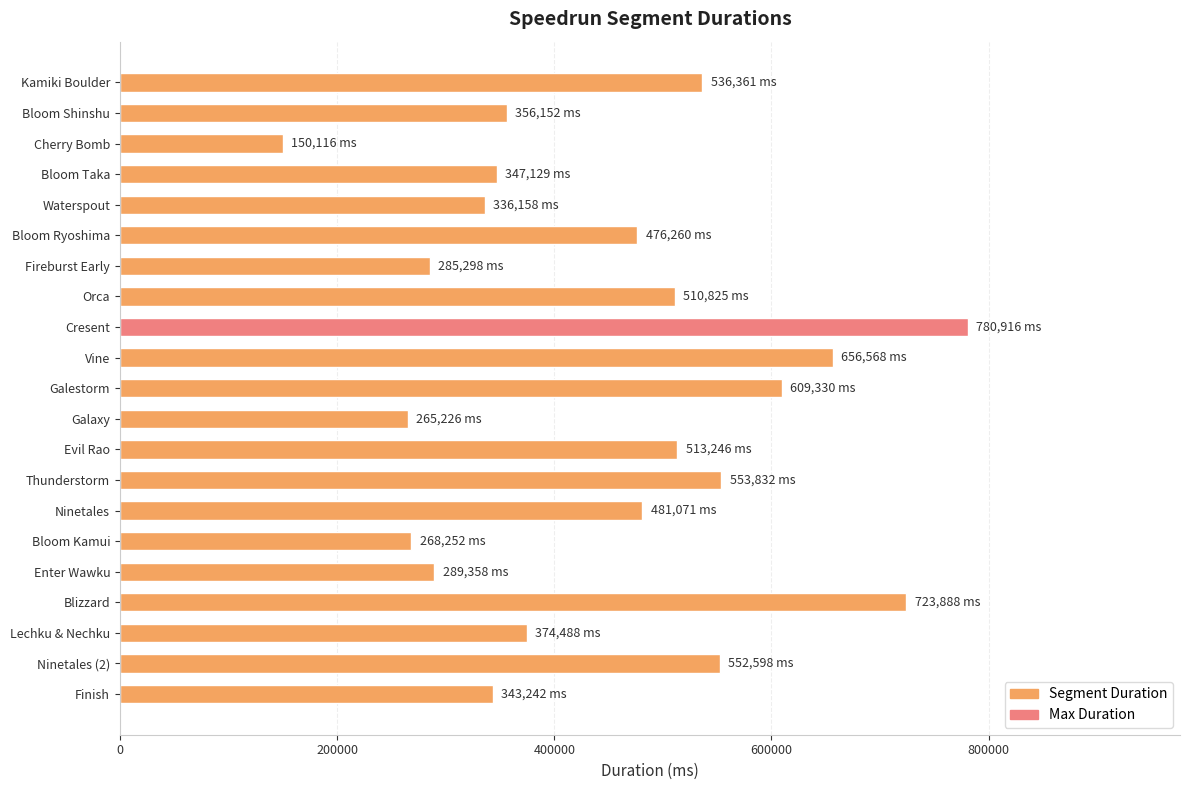

What is the difference between the second highest and minimum values?

573772